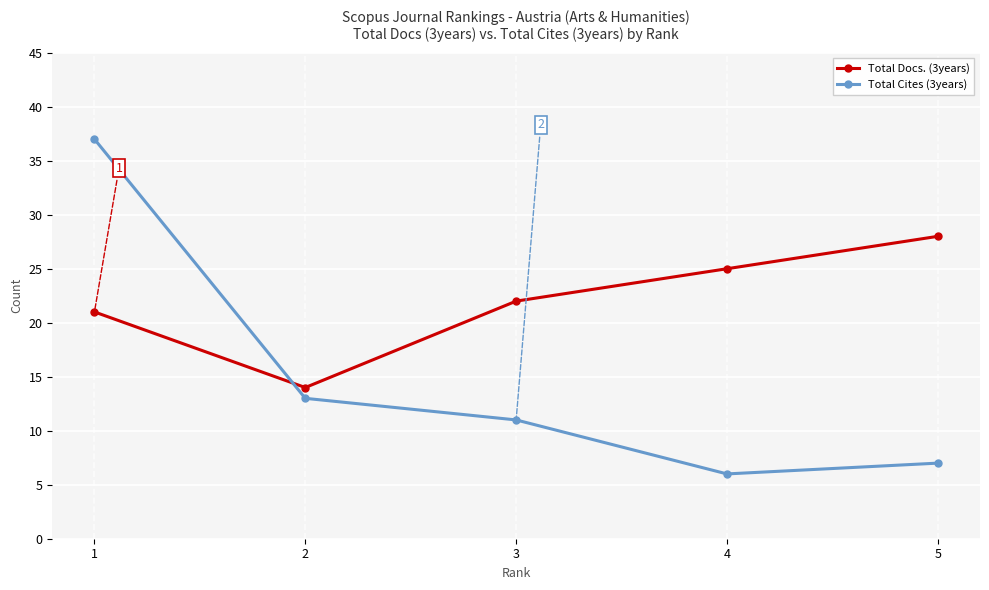

The value of Total Docs. (3years) at 5 is 28. True or false?

True